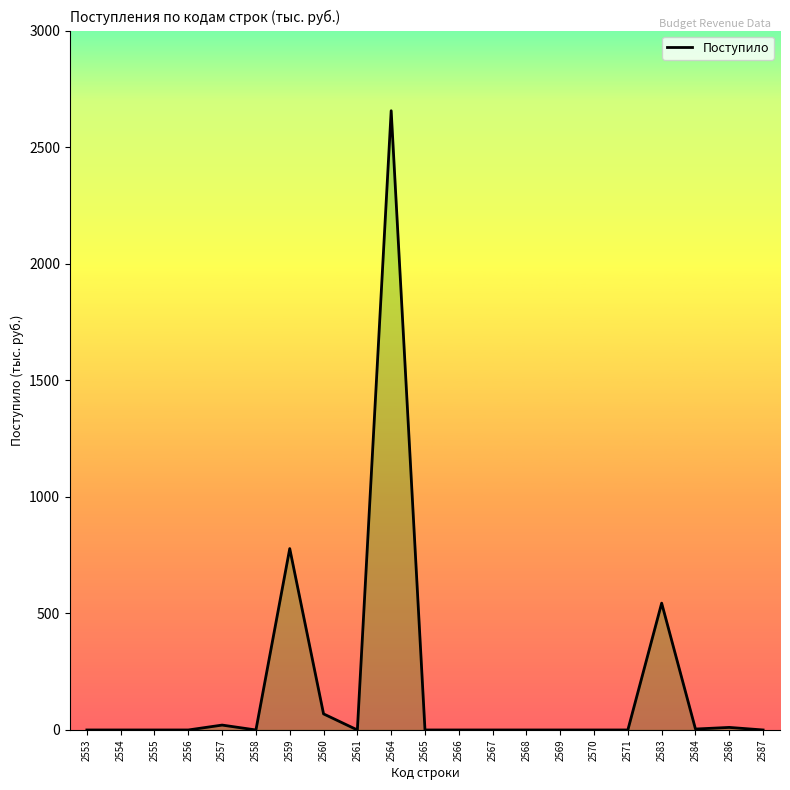

Between 2587 and 2564, which is larger?

2564